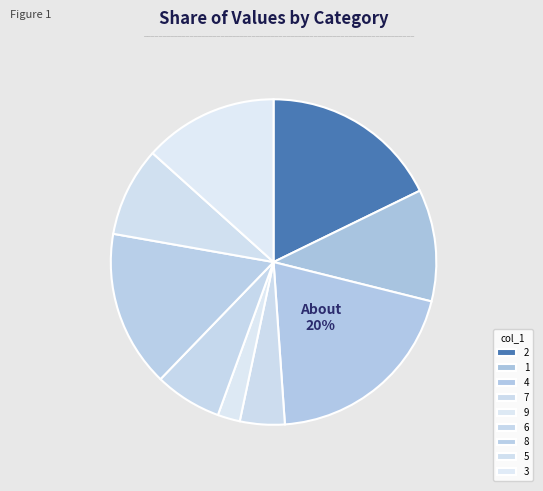

What percentage is NOT represented by 8?

84.4%